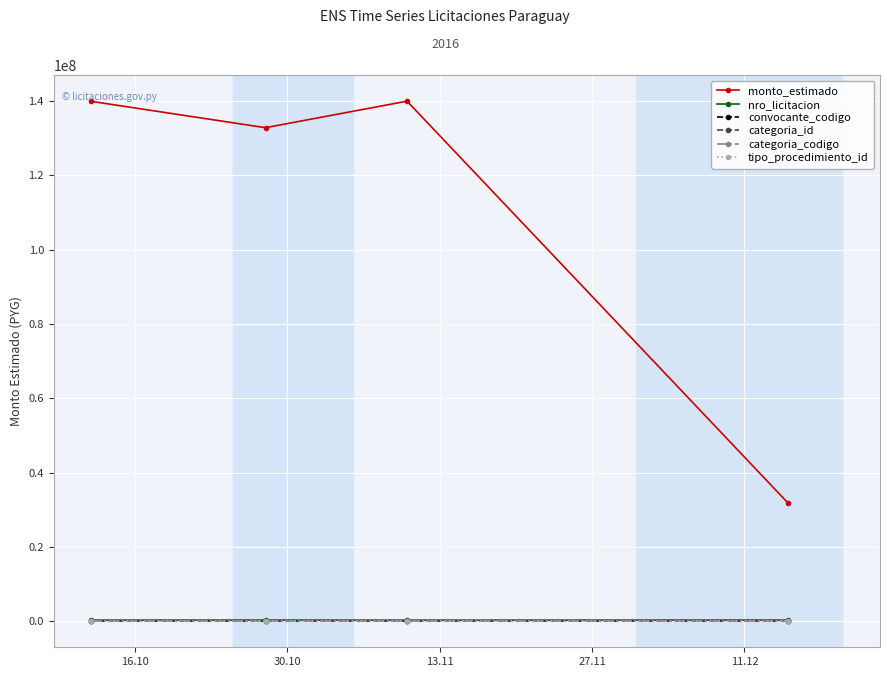

In monto_estimado, how many points are lower than both neighbors (excluding endpoints)?

1